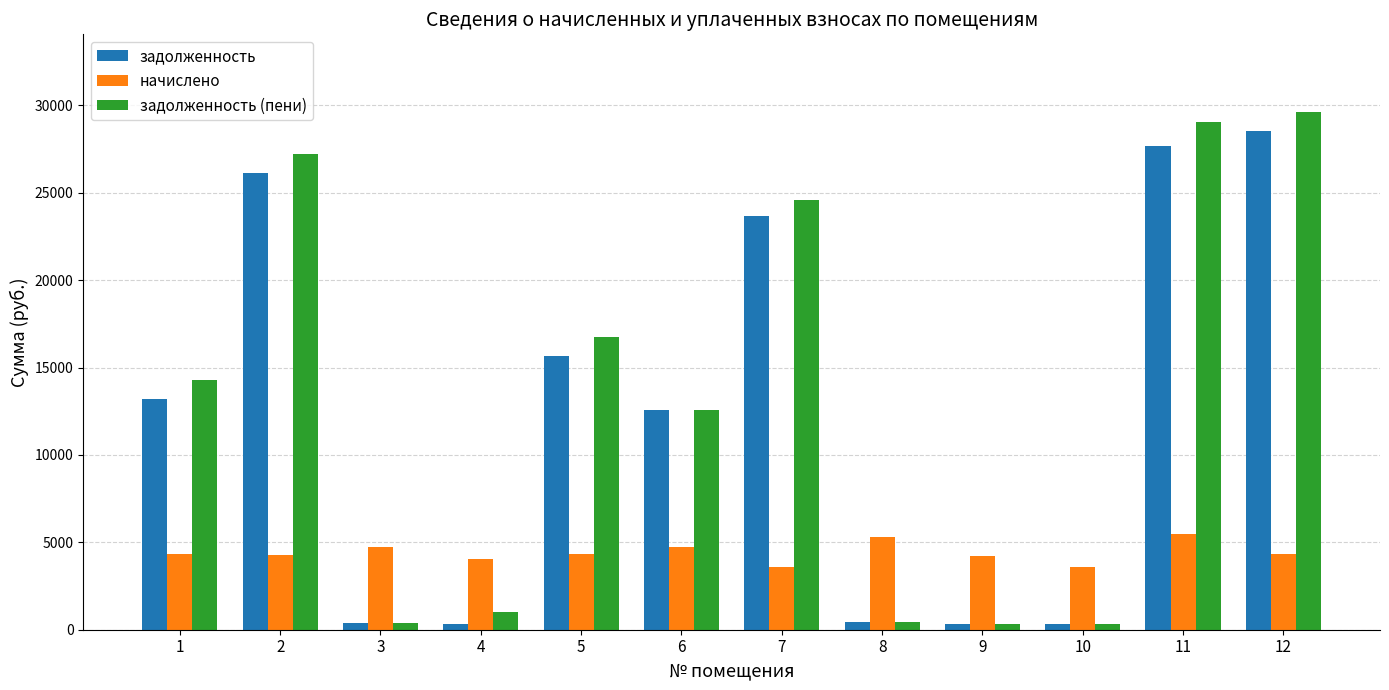

Which series has the widest spread of values?

задолженность (пени)